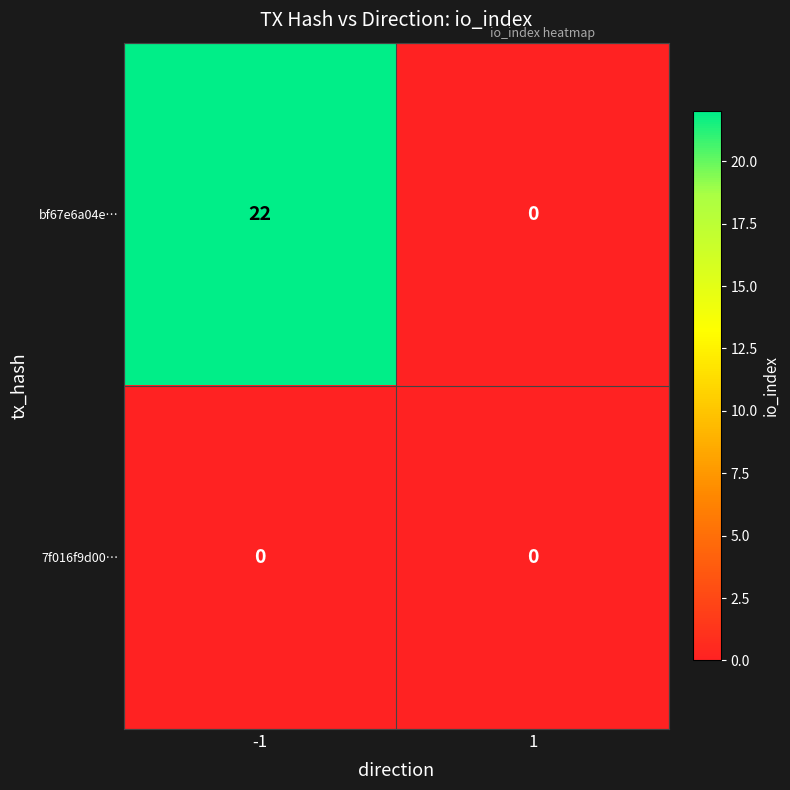

Reading right to left, what are all the values shown in this chart?

bf67e6a04e…: 1=0	-1=22
7f016f9d00…: 1=0	-1=0